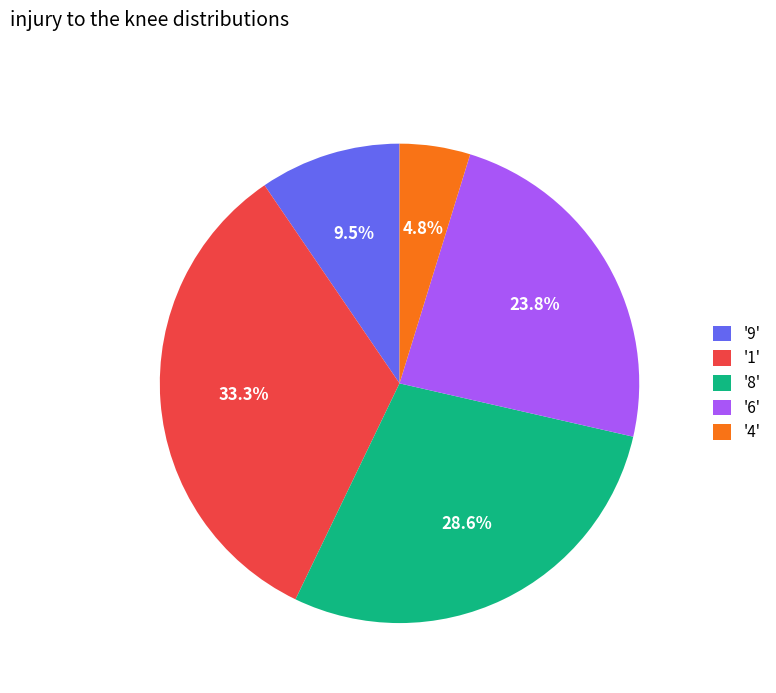

Is there a majority slice in this chart?

No